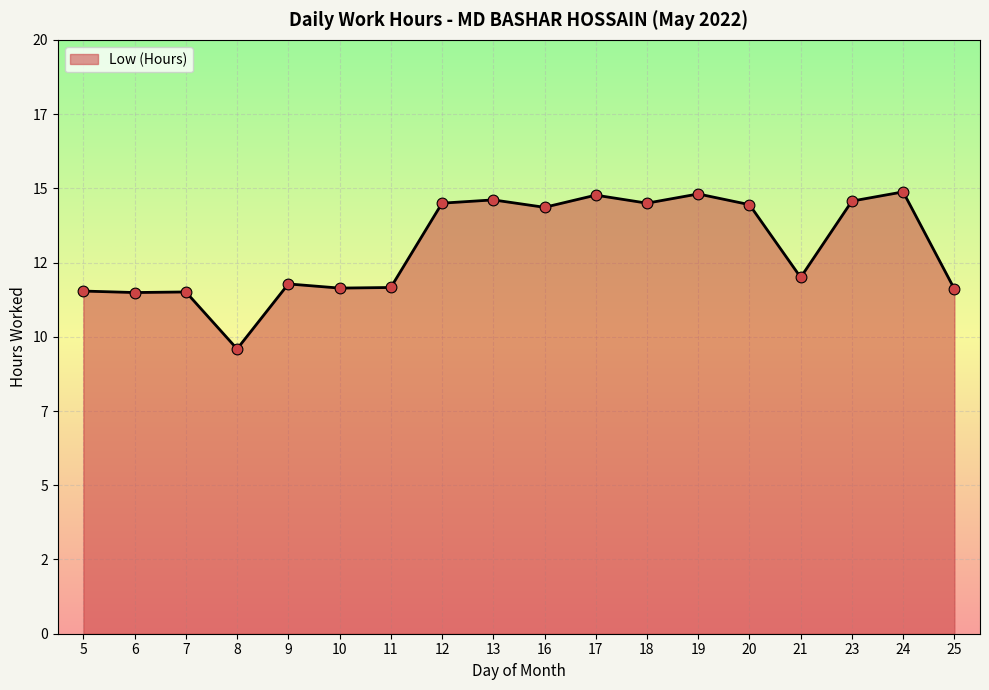

What is the ratio of the value at 21 to the value at 13?

0.8